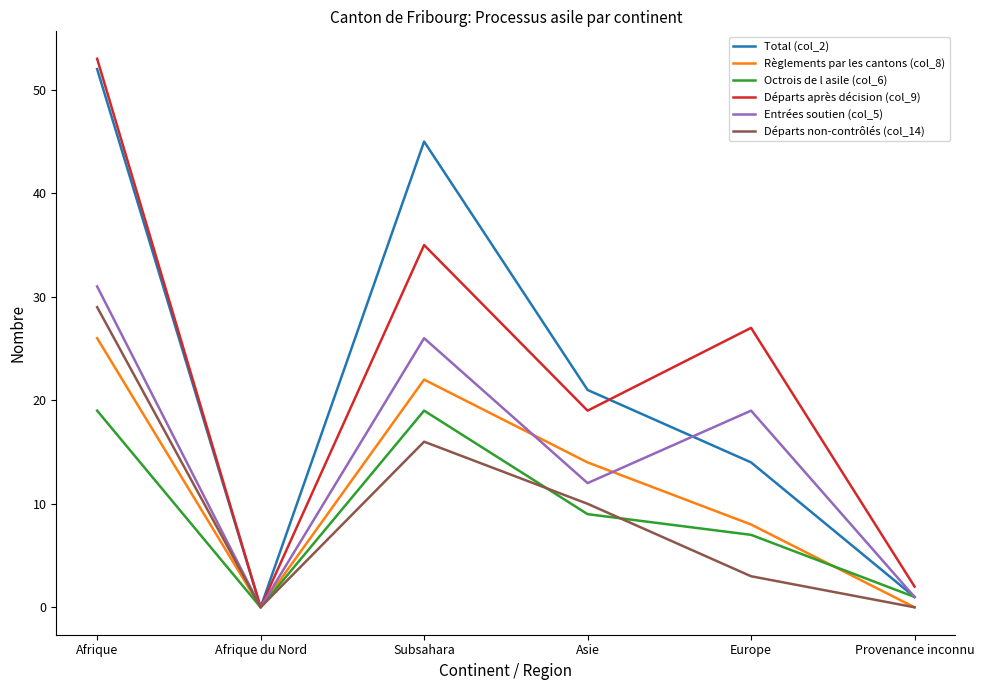

What is the sum of all Départs non-contrôlés (col_14) values?

58